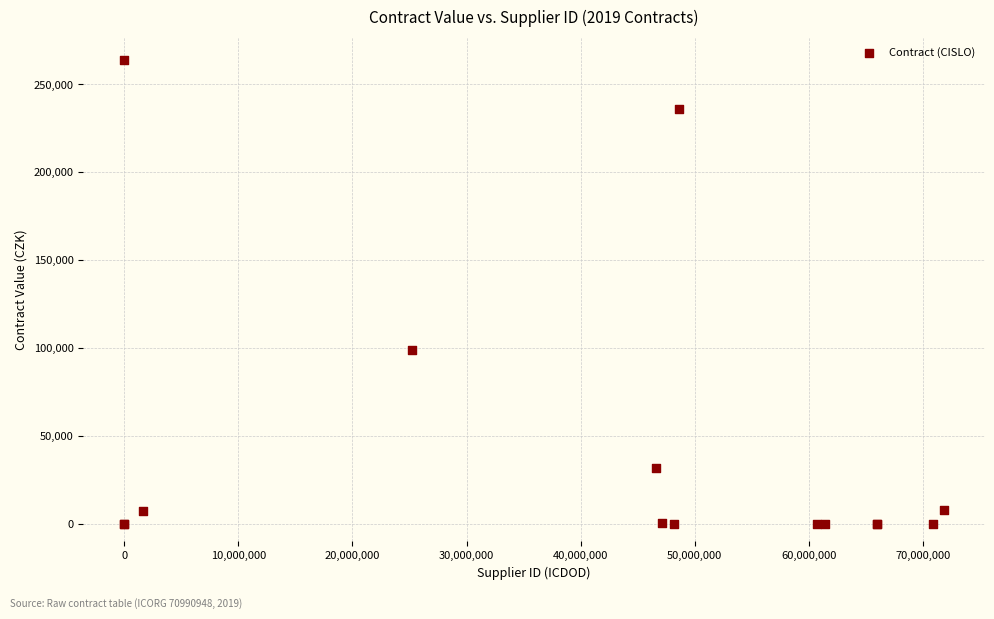

What Y value in the scatter plot is closest to 131896?

98846